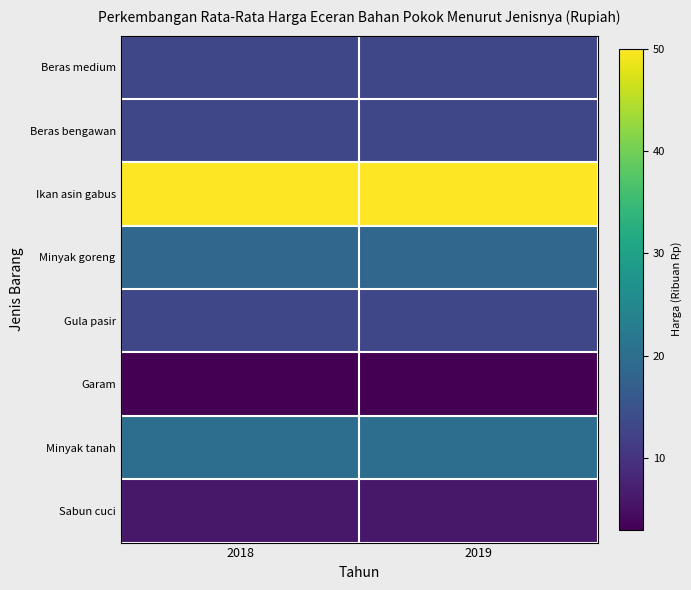

Reading right to left, transcribe all the data shown in this chart.

Beras medium: 2019=13.0	2018=13.0
Beras bengawan: 2019=13.0	2018=13.0
Ikan asin gabus: 2019=50.0	2018=50.0
Minyak goreng: 2019=18.5	2018=18.5
Gula pasir: 2019=13.0	2018=13.0
Garam: 2019=3.0	2018=3.0
Minyak tanah: 2019=20.0	2018=20.0
Sabun cuci: 2019=6.0	2018=6.0